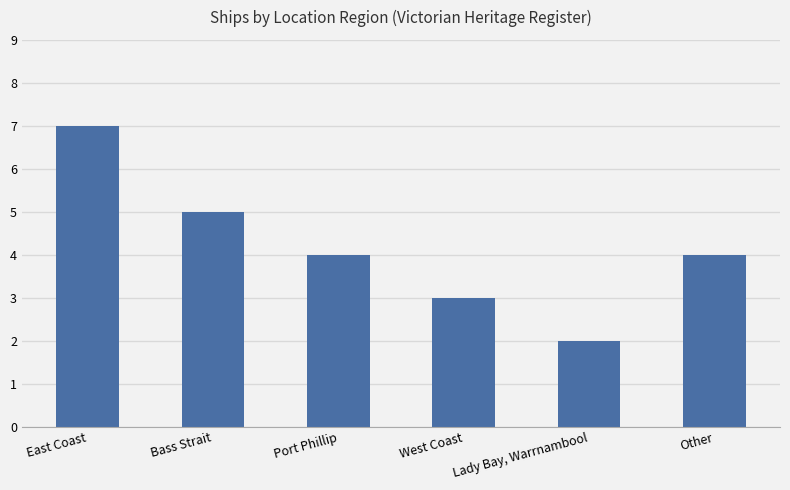

At which category does the chart reach its minimum across all series?

Lady Bay, Warrnambool